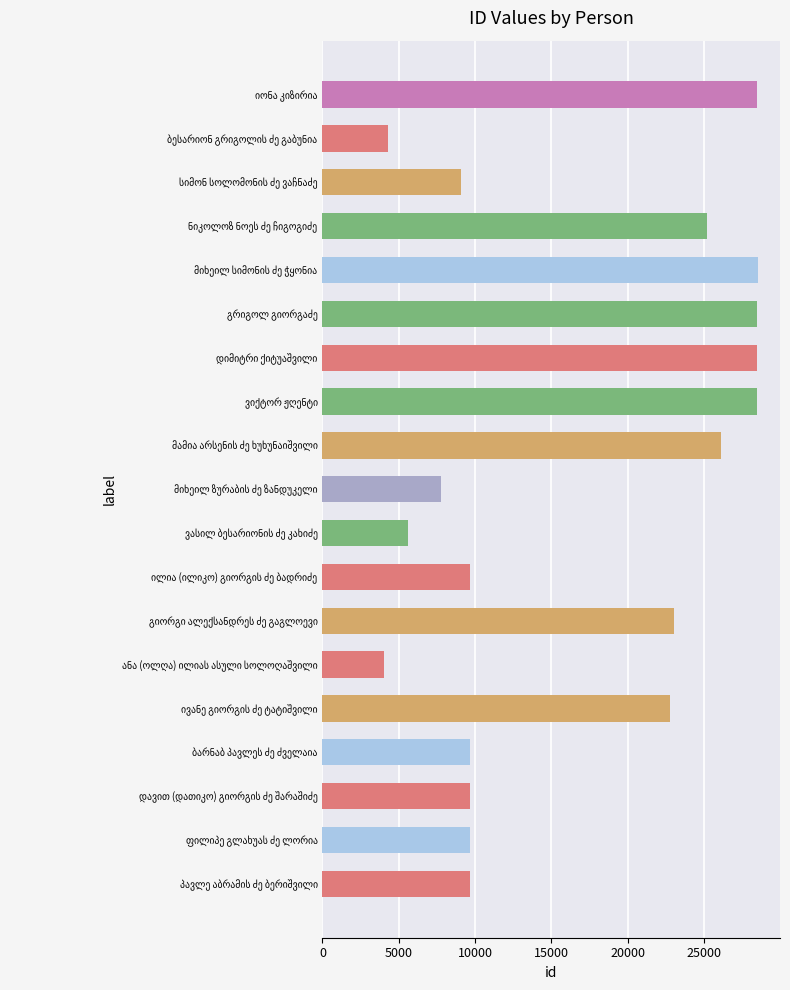

What is the maximum value shown in the chart?

28557